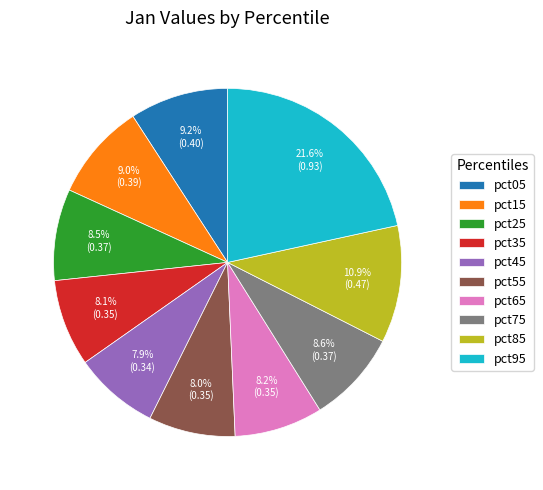

To the nearest percent, what percentage of the pie is pct55?

8%